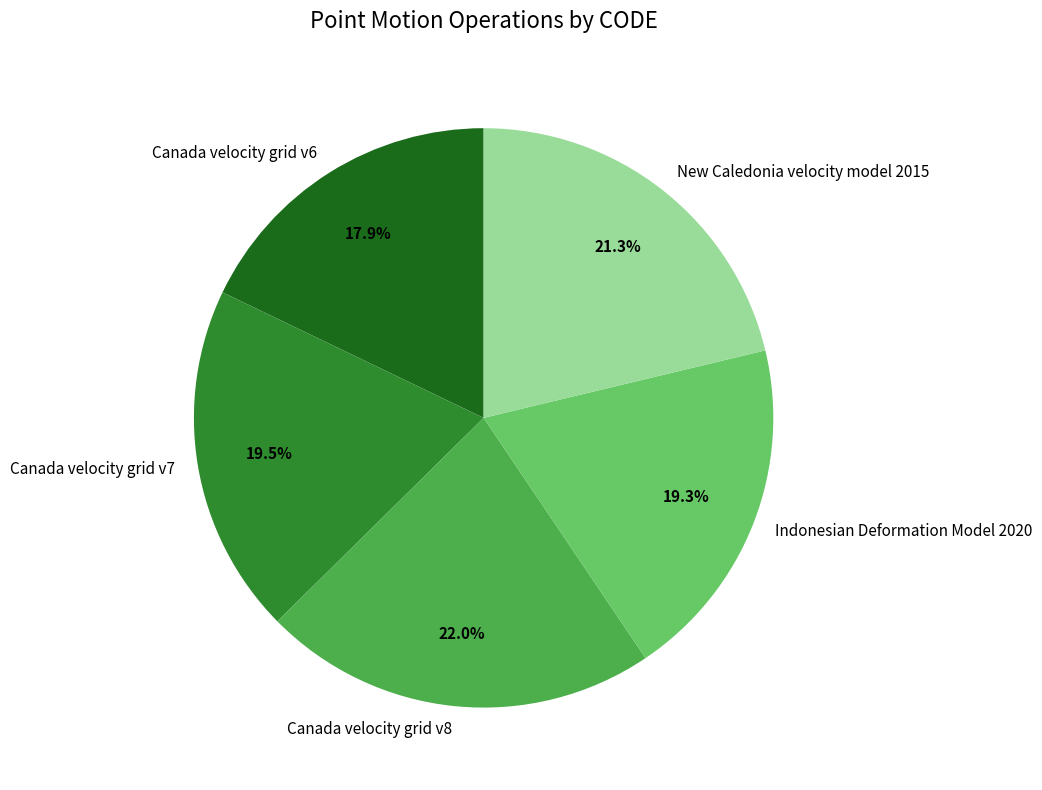

What percentage do Indonesian Deformation Model 2020 and New Caledonia velocity model 2015 together represent?

40.6%